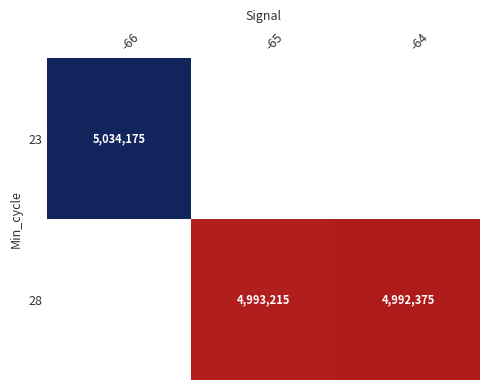

At which category is the sum across all series the highest?

-66